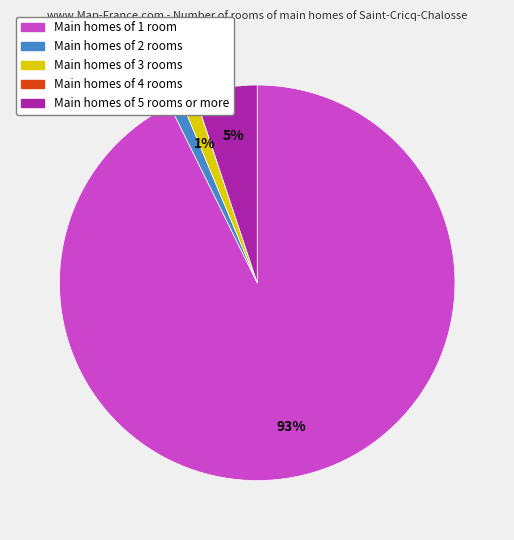

To the nearest percent, what is the average slice percentage?

20%